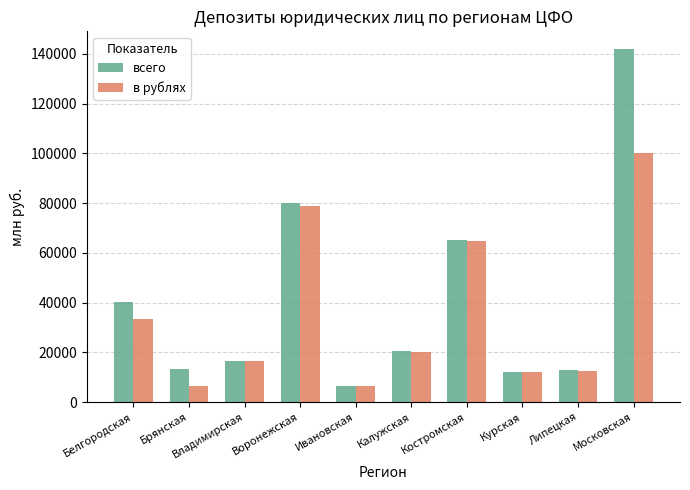

The в рублях series shows 12483 at Липецкая. True or false?

True